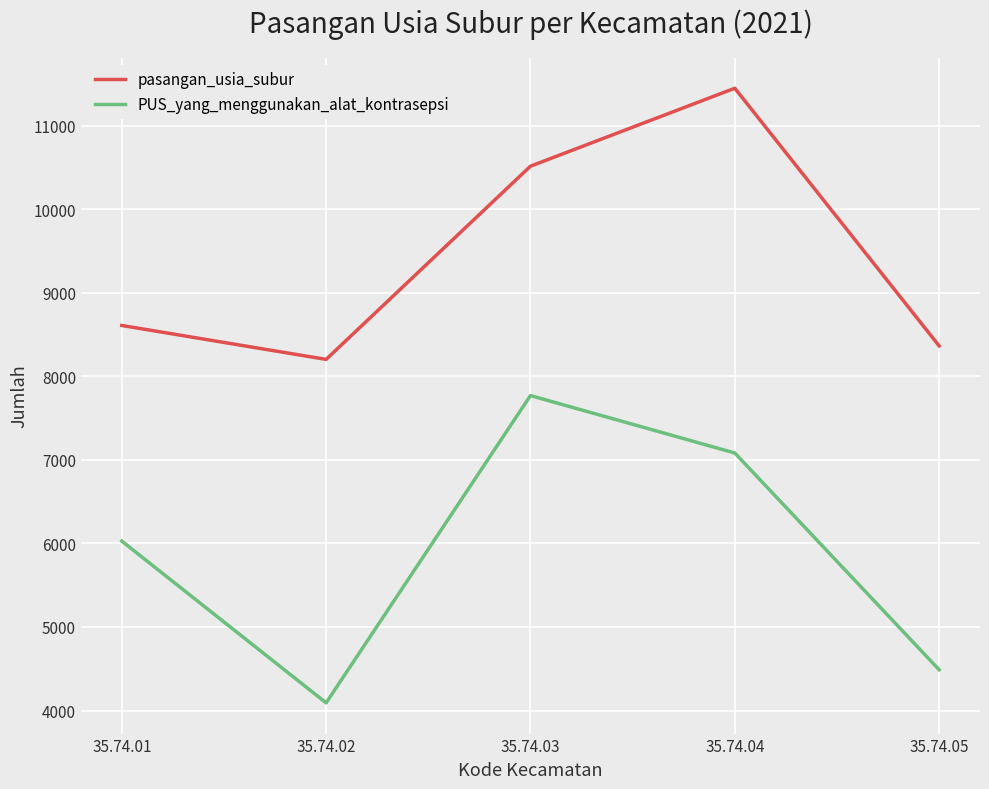

Is it true that pasangan_usia_subur equals 8202 at 35.74.02?

True